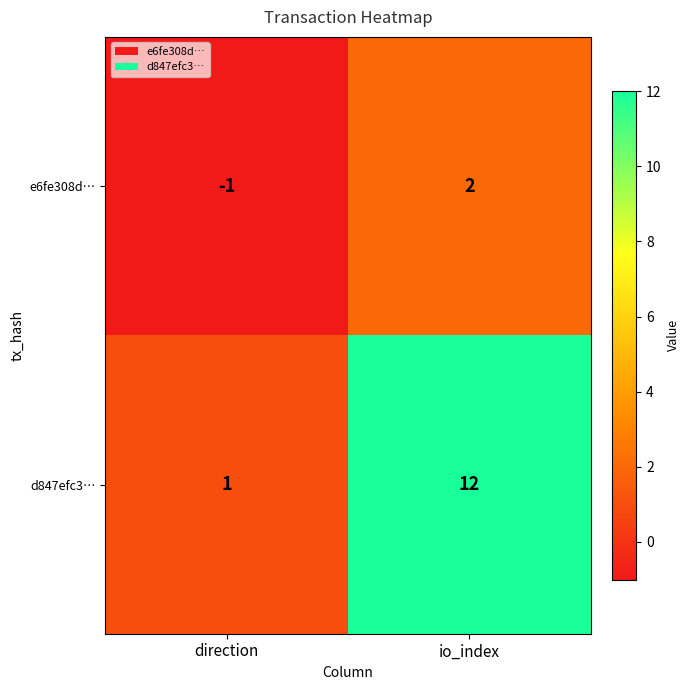

Rank the series at direction from lowest to highest value.

e6fe308d…, d847efc3…